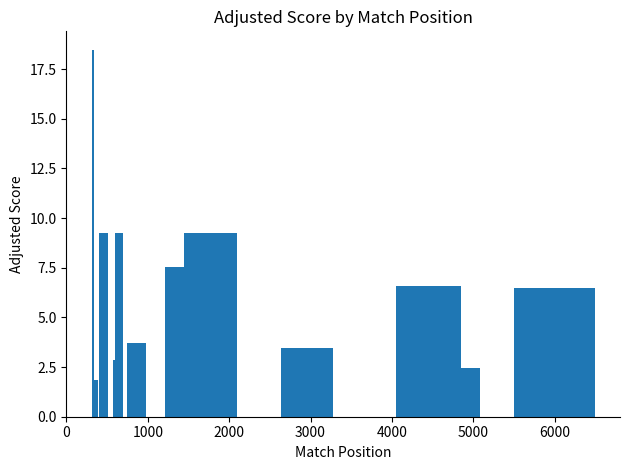

What is the maximum value shown in the chart?

18.5